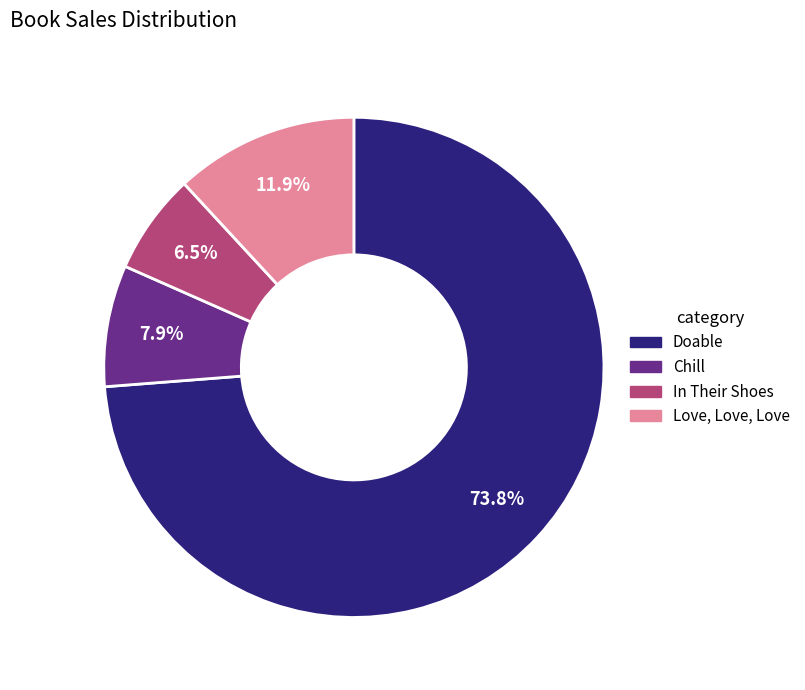

To the nearest percent, what percentage of the pie is Doable?

74%